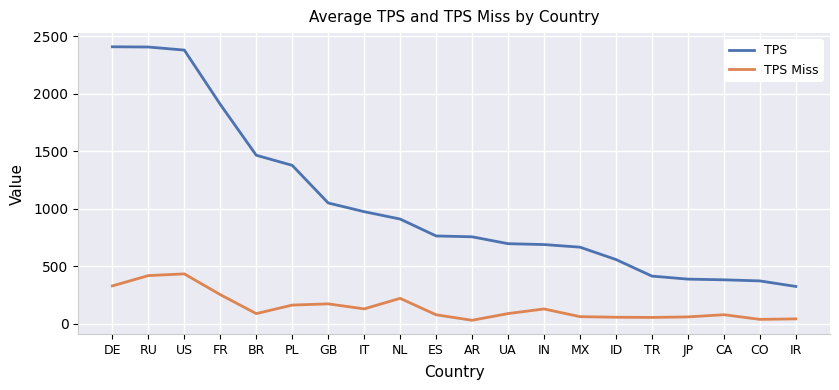

At which label does TPS Miss first exceed 86?

DE